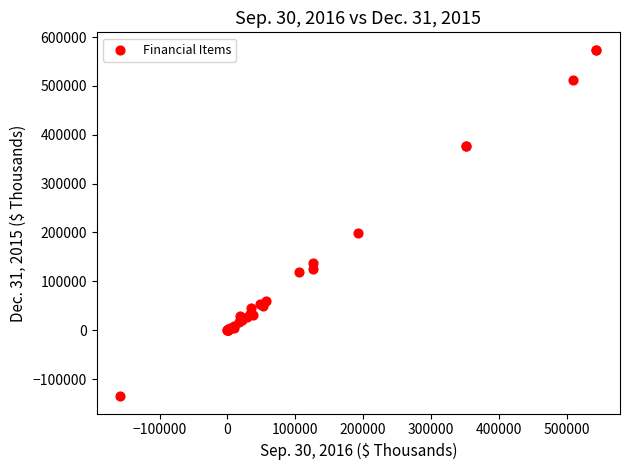

What Y value in the scatter plot is closest to 219474?

198074